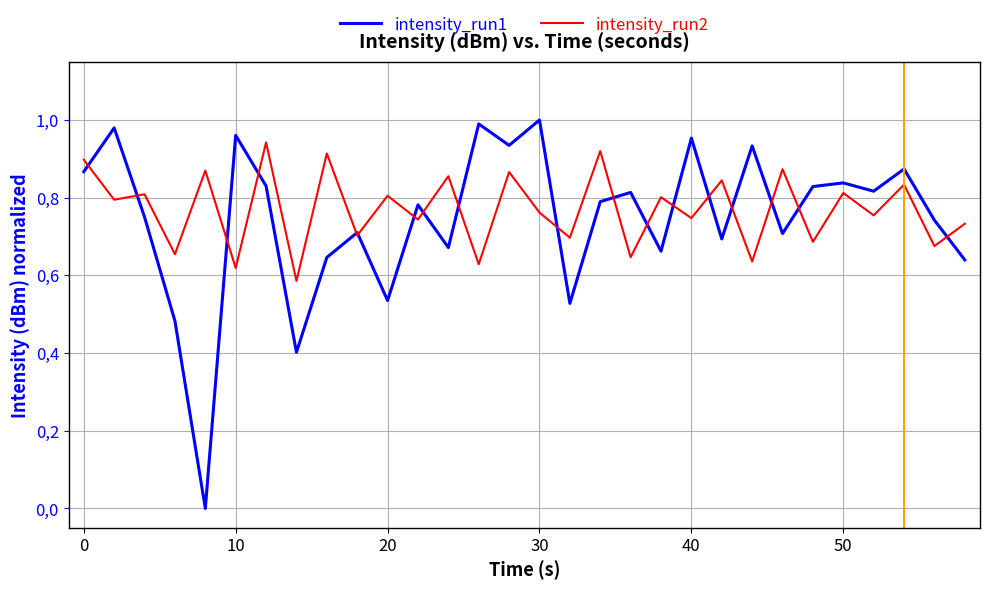

Does the chart have visible grid lines?

Yes